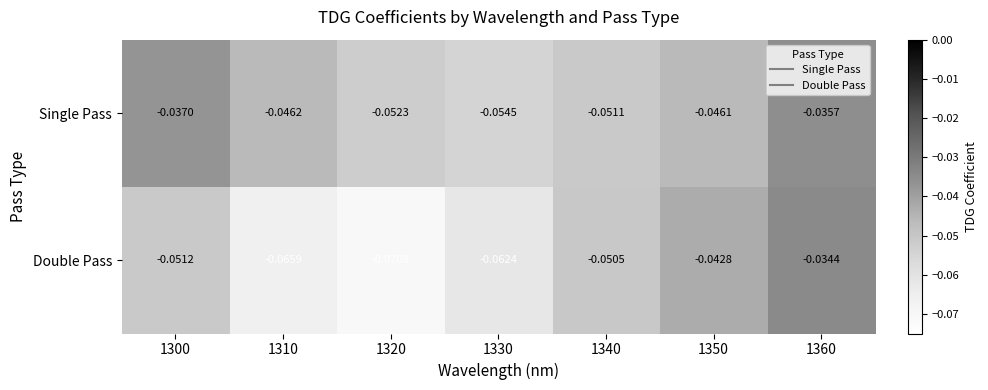

At 1360, list the series in order from largest to smallest.

Double Pass, Single Pass